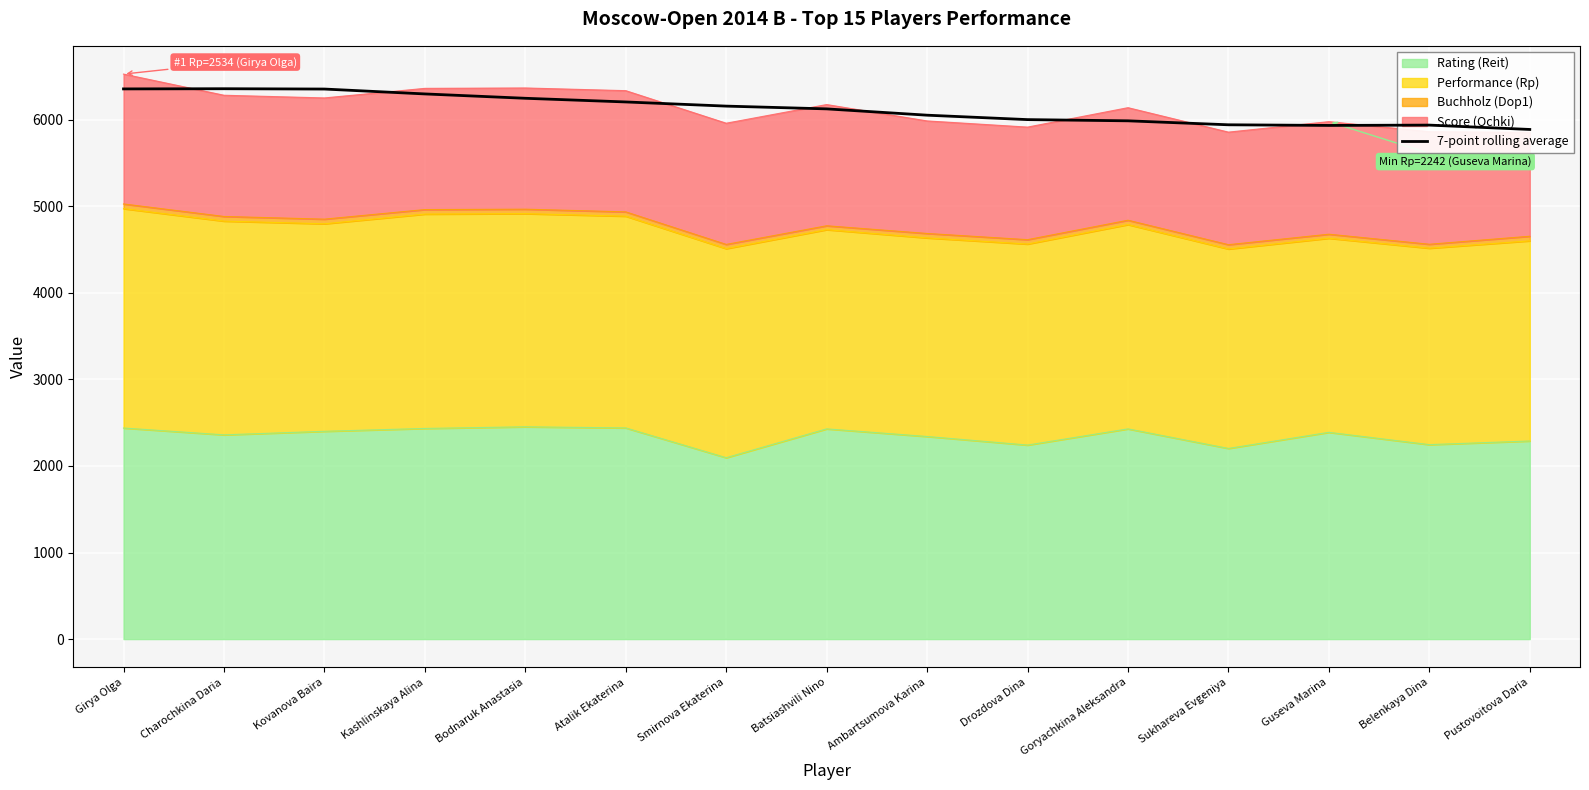

What is the label of the 3rd point from the right?

Guseva Marina